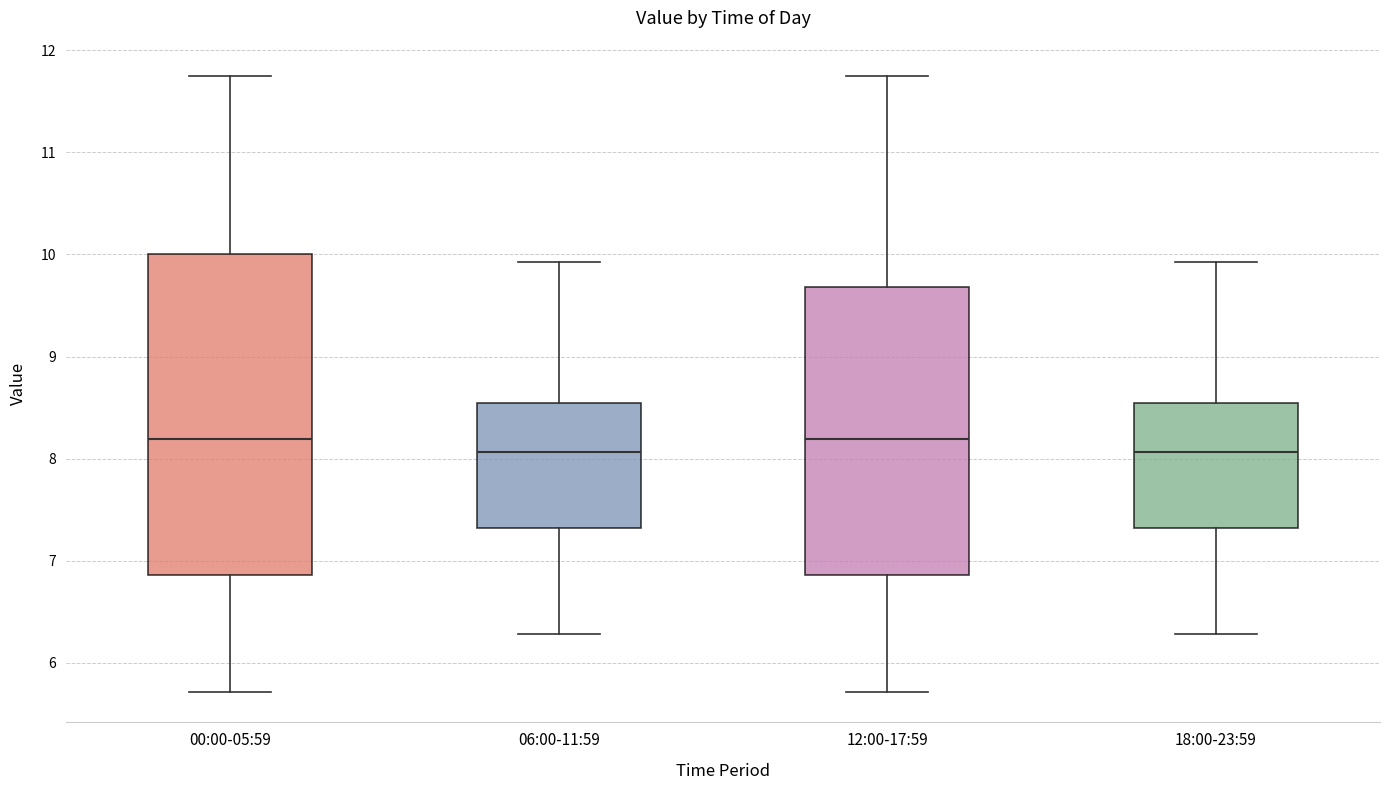

Where is the upper edge of the box for 00:00-05:59 on the y-axis? The values are not printed on the chart, so give them approximately, as read against the axis.

10.0